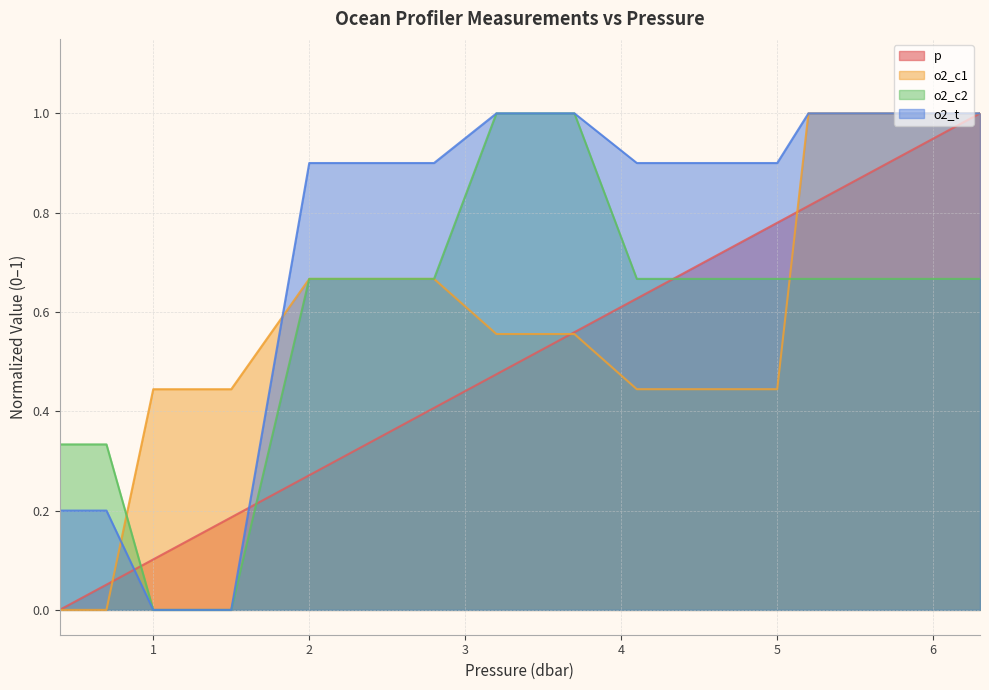

Which category has the lowest value in the o2_c1 series?

0.4